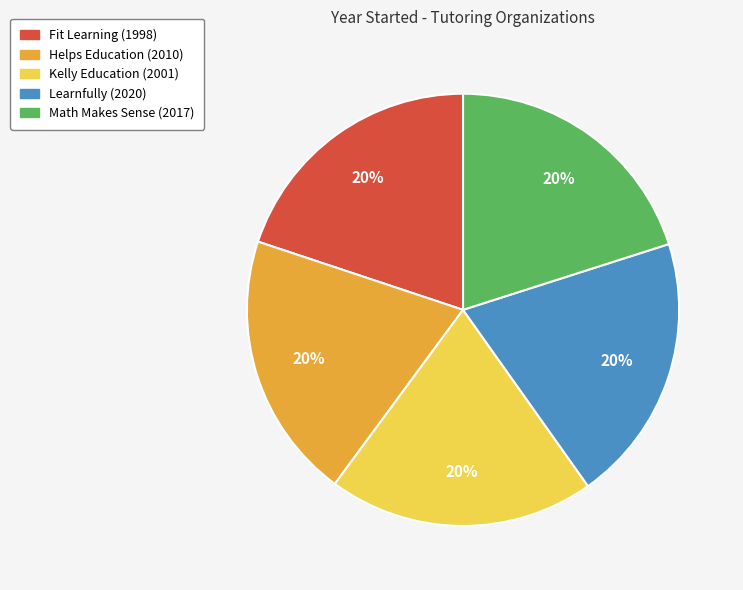

Approximately how many times larger is the value at Helps Education compared to Learnfully?

1.0